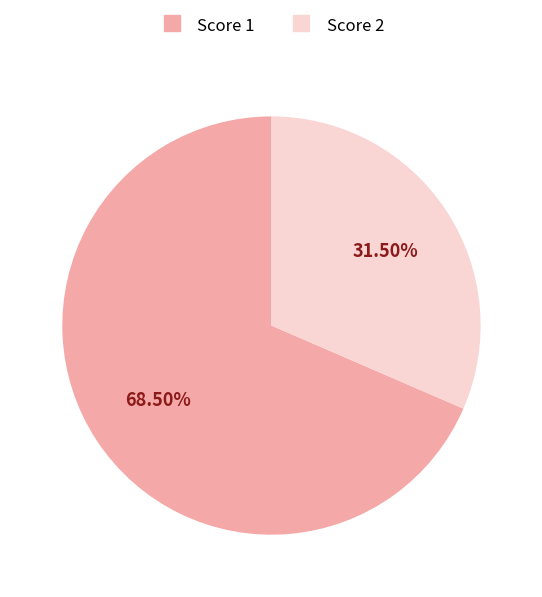

Does any single category account for the majority?

Yes